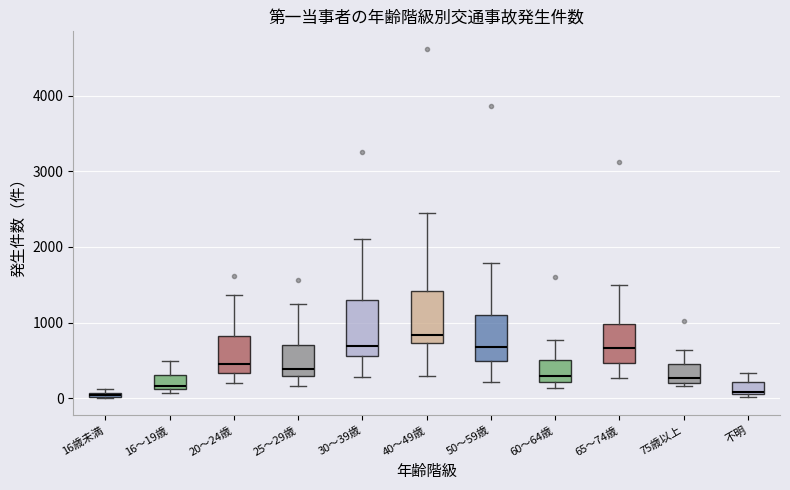

Which box has the highest median line?

40～49歳